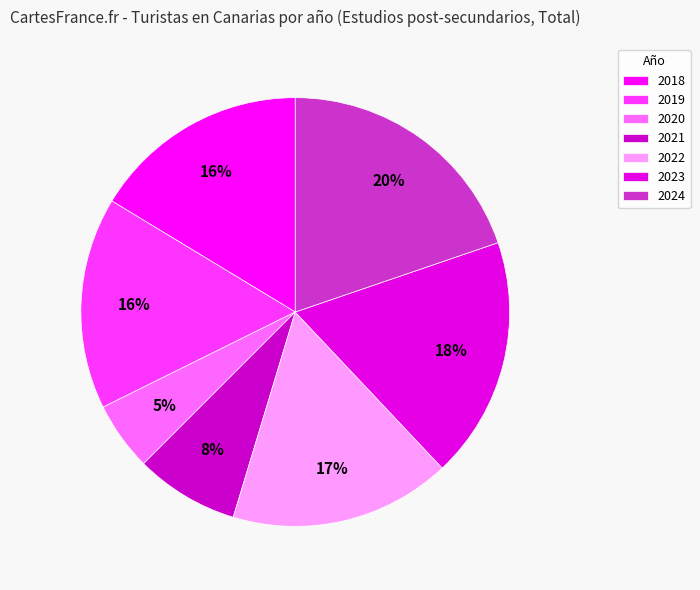

What is the largest slice in the pie chart?

2024